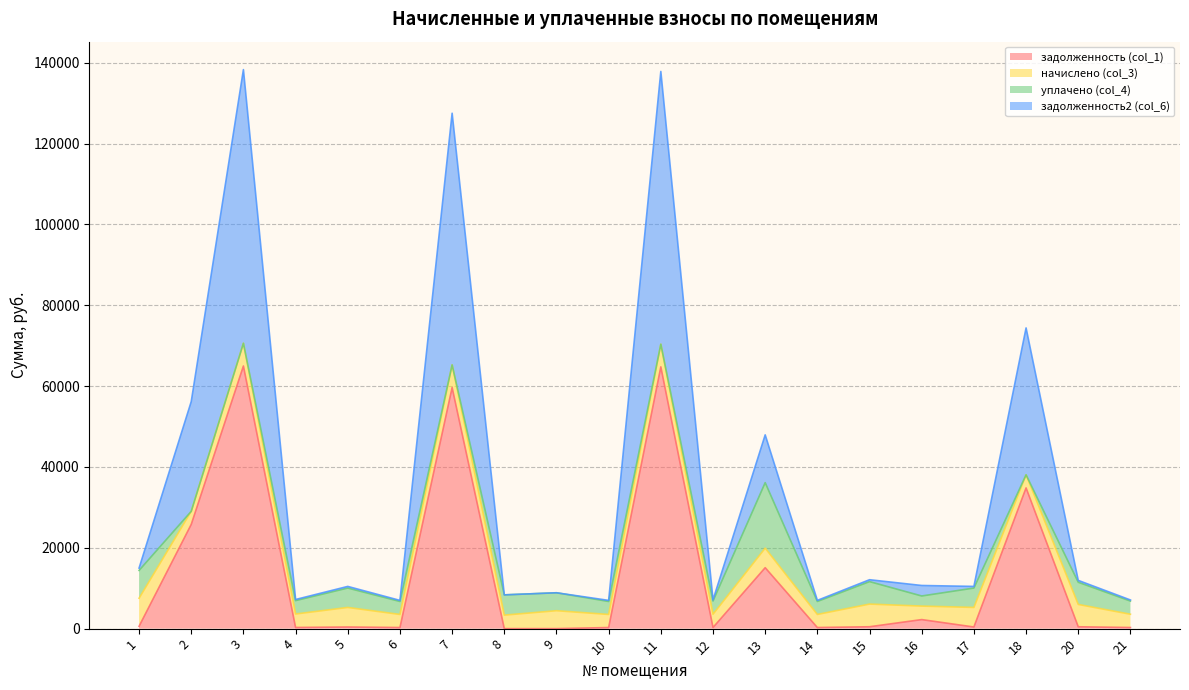

True or false: задолженность (col_1) and задолженность2 (col_6) cross at least once.

False